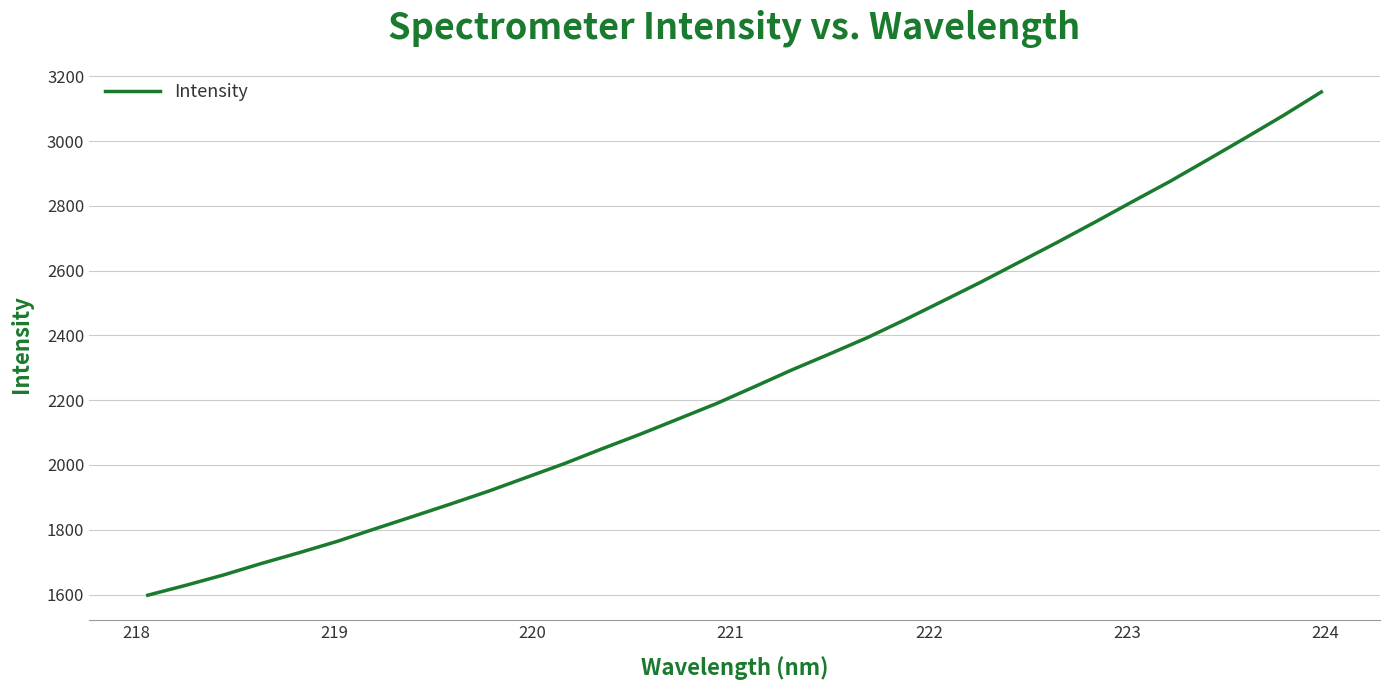

What is the minimum value shown in the chart?

1598.0